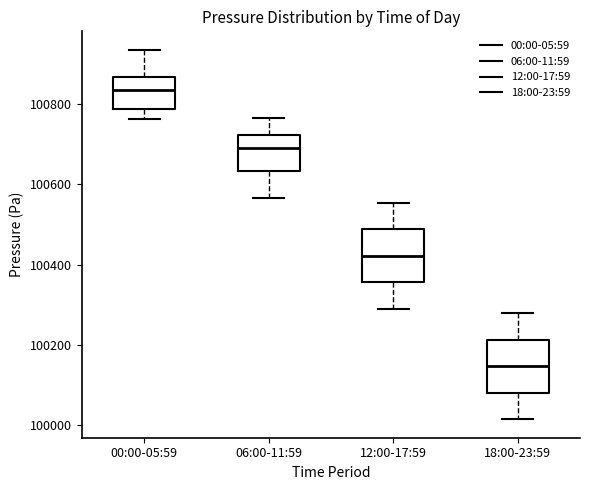

Which box's median line is the highest?

00:00-05:59